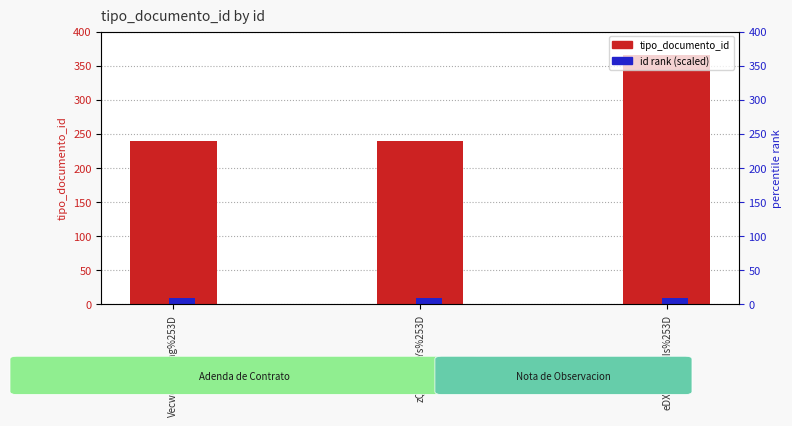

True or false: id rank (scaled) has a value of 2 at eDXQwEhkbIs%253D.

False